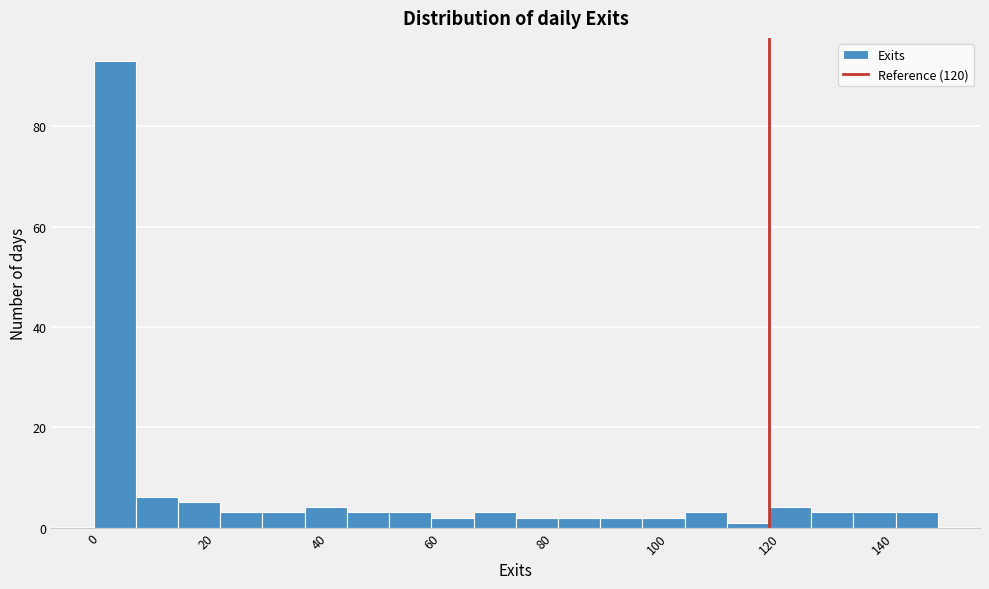

Around what value on the x-axis is the tallest bar? Give the approximate position of its centre, as read against the axis.

4